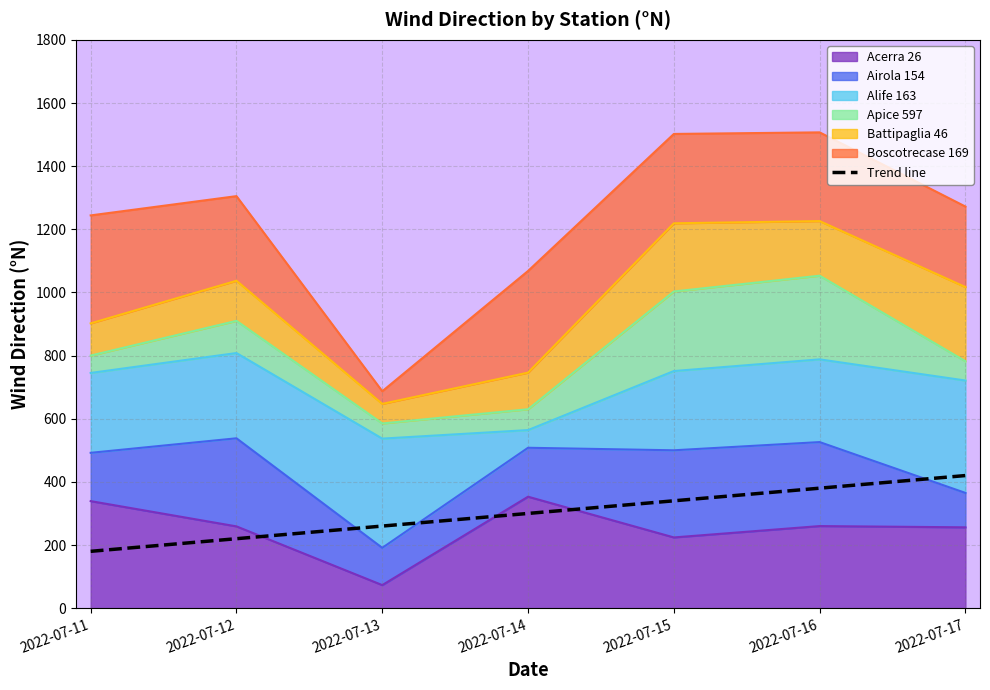

Reading left to right, what are all the values shown in this chart?

180	220	260	300	340	380	420